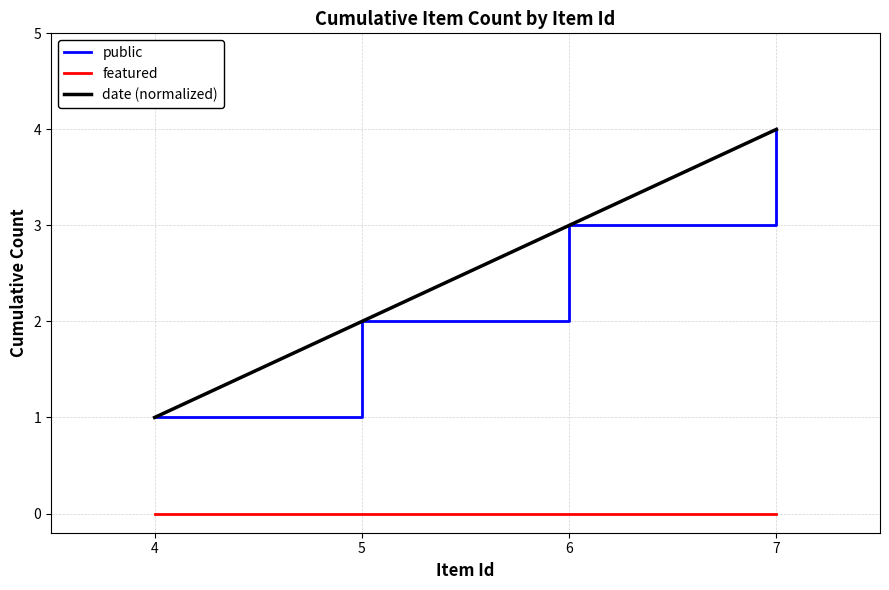

Is this an area chart (filled region under the line)?

No